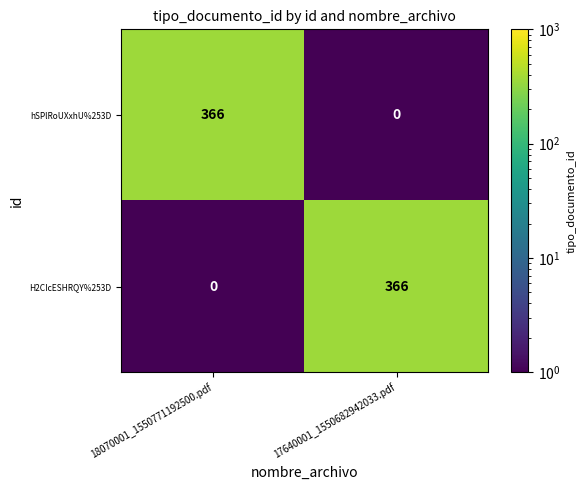

What is the sum of all hSPlRoUXxhU%253D values?

366